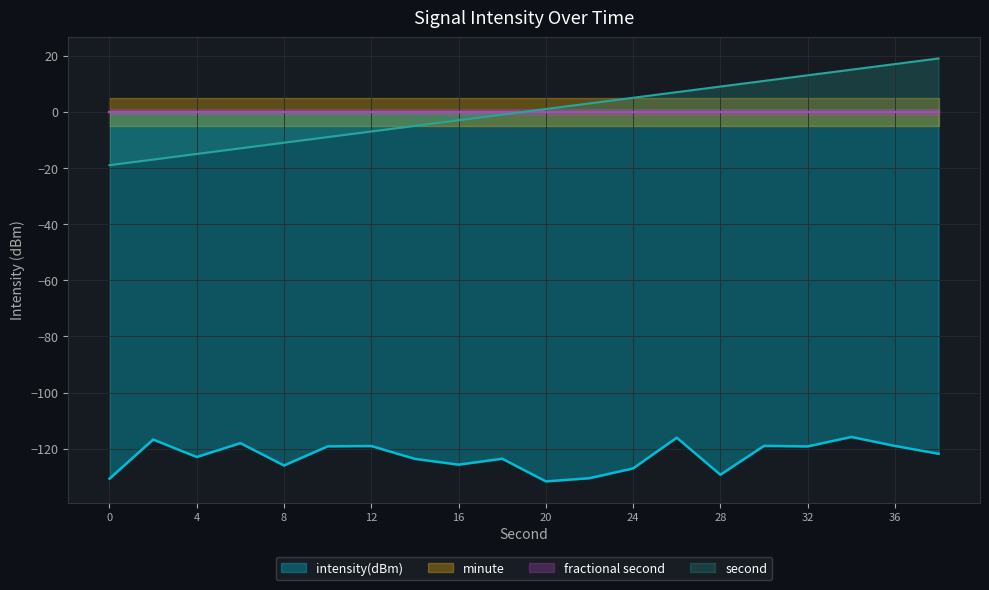

What is the difference between the second highest and second lowest values in the second series?

34.0